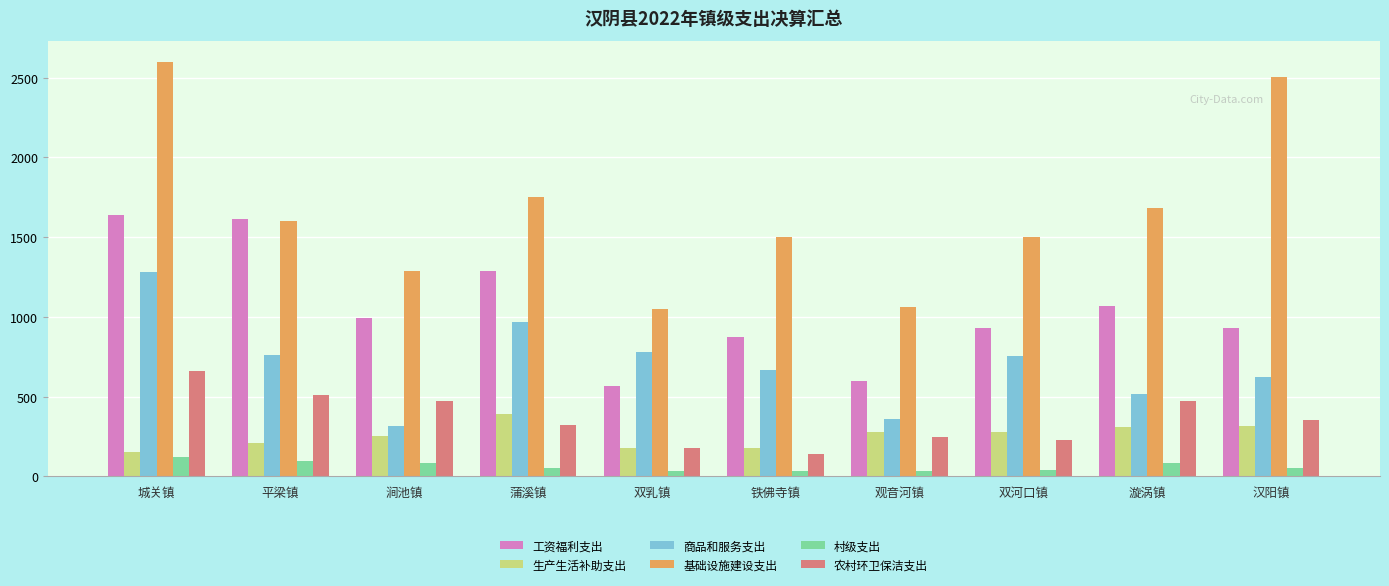

At which category does the chart reach its peak across all series?

城关镇